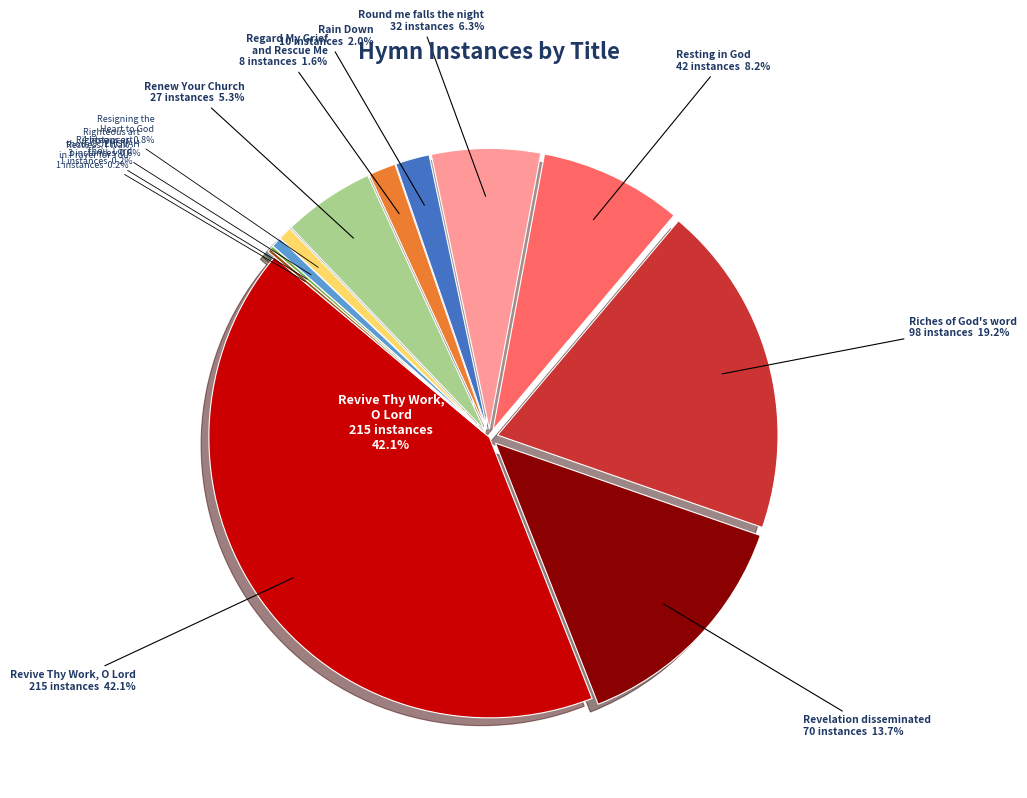

How many slices are in this pie chart?

12